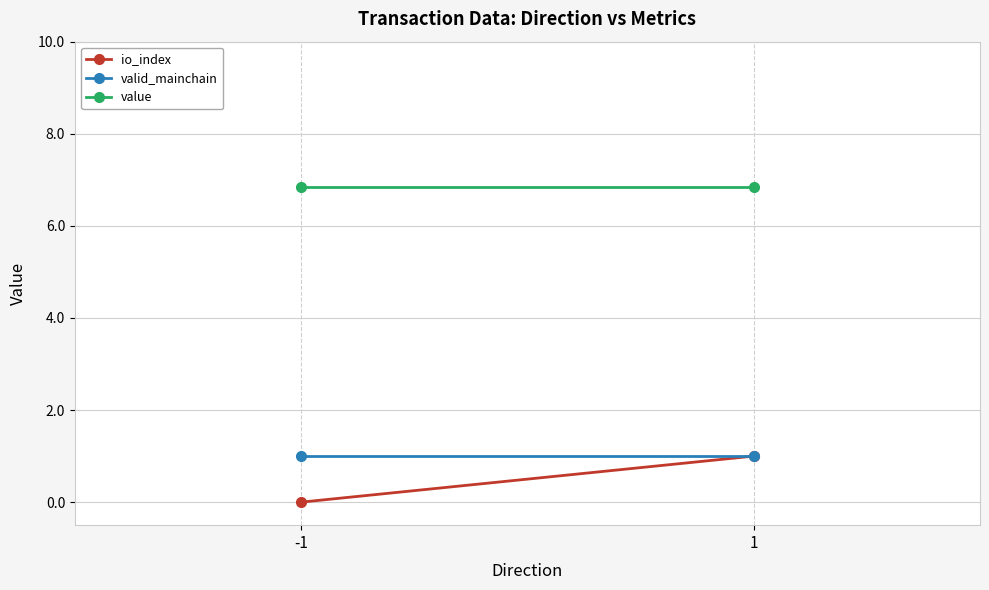

Is it true that valid_mainchain equals 1.4 at 1?

False